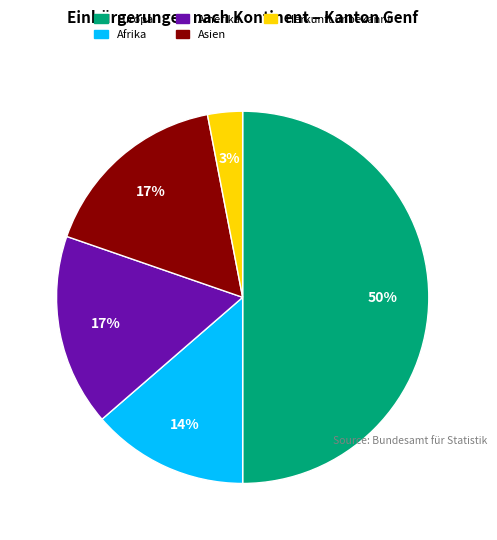

To the nearest percent, what is the average slice percentage?

20%